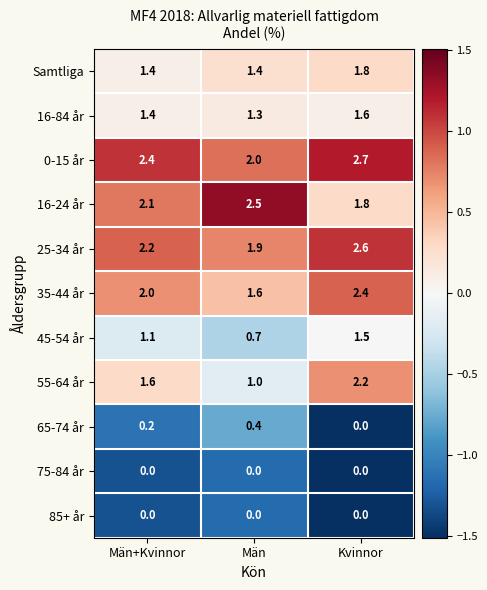

The value of 16-84 år at Män+Kvinnor is 1.4. True or false?

True